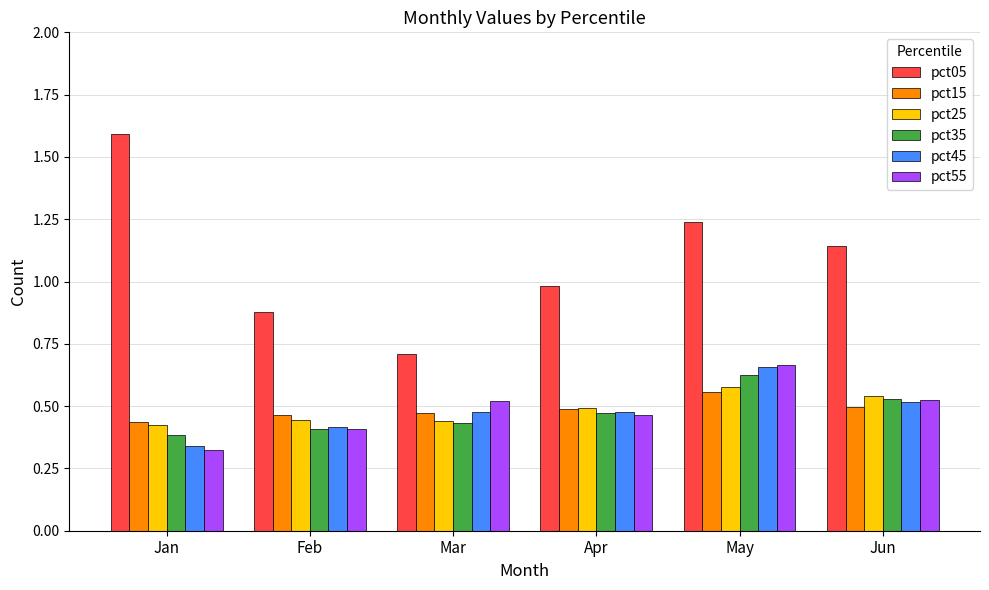

Are the bars horizontal?

No